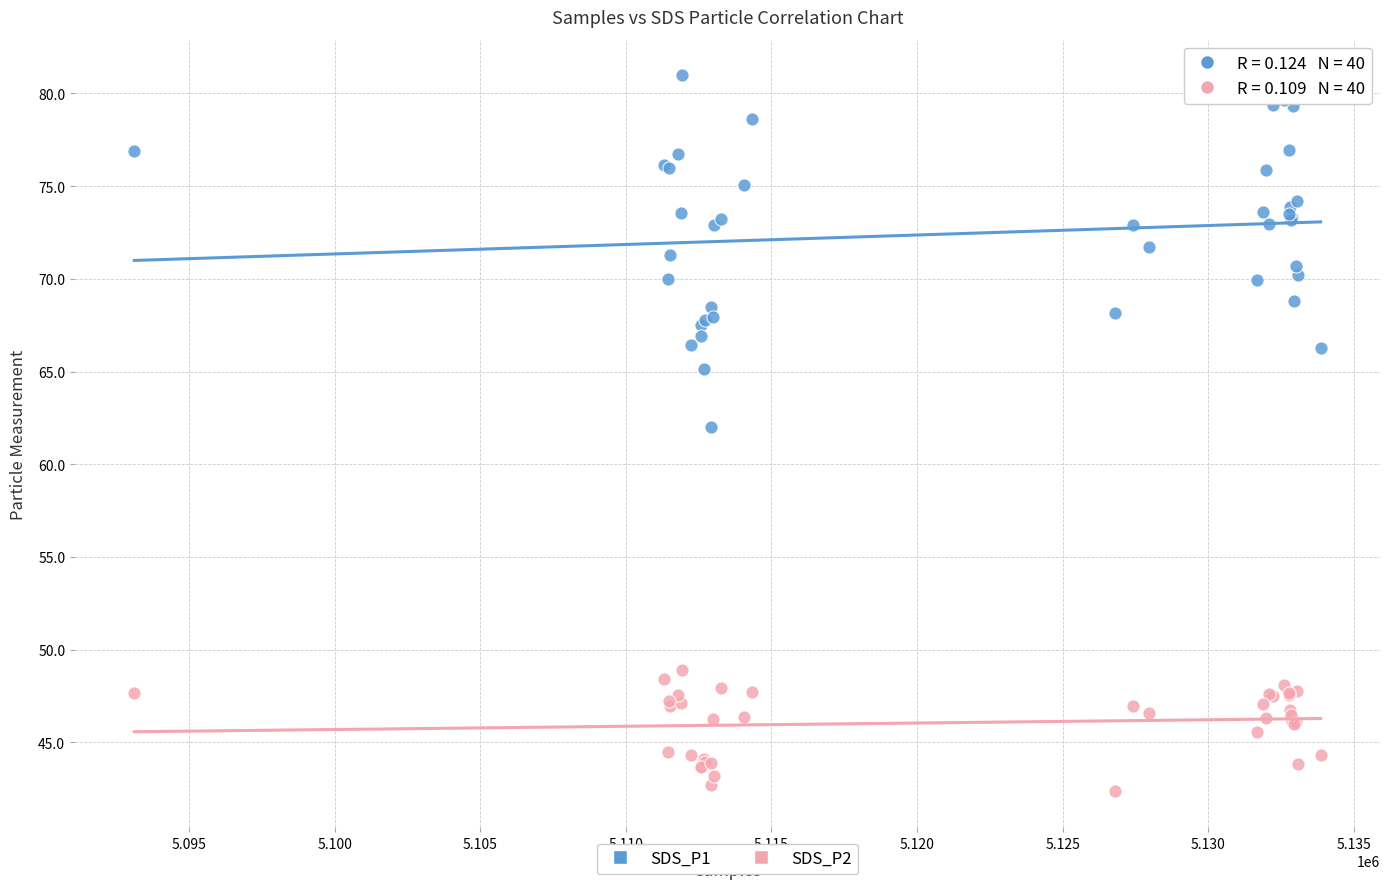

What are all the series names shown in the legend?

SDS_P1, SDS_P2